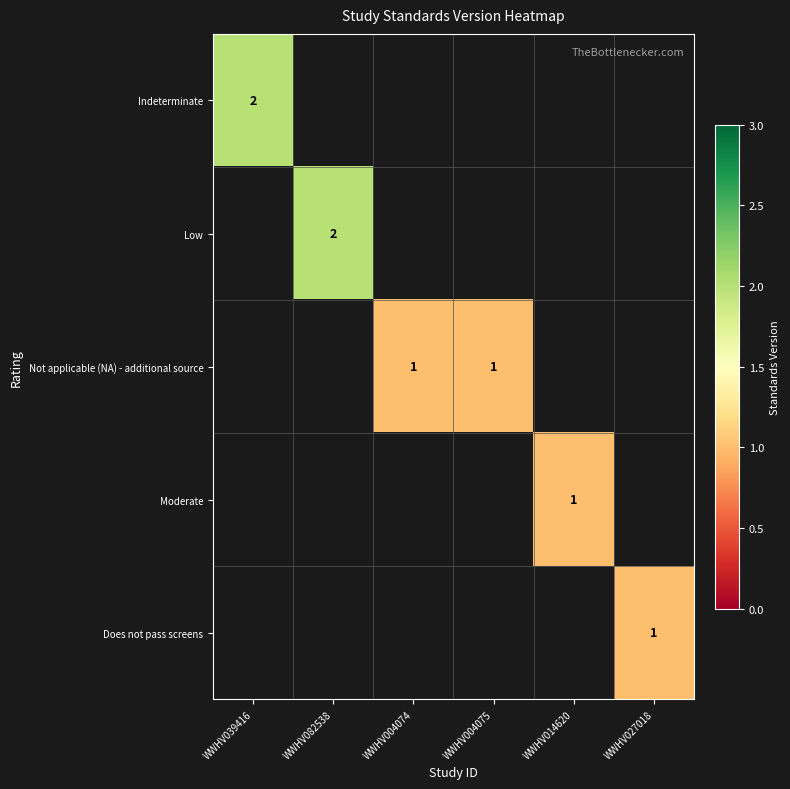

True or false: Indeterminate has a value of 0.7 at WWHV039416.

False